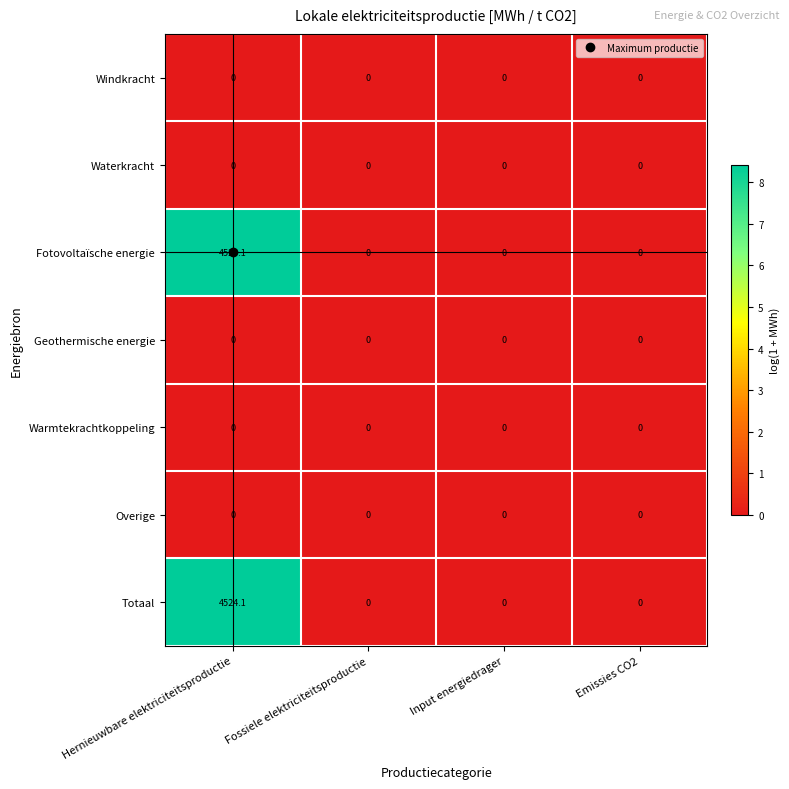

Is it true that Totaal equals 1537.0 at Fossiele elektriciteitsproductie?

False